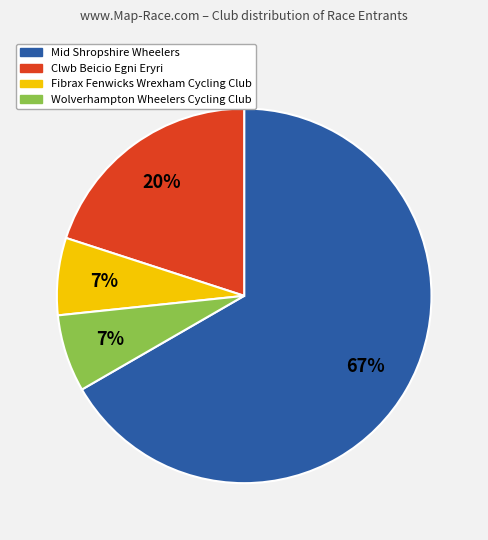

How many segments does this pie chart have?

4